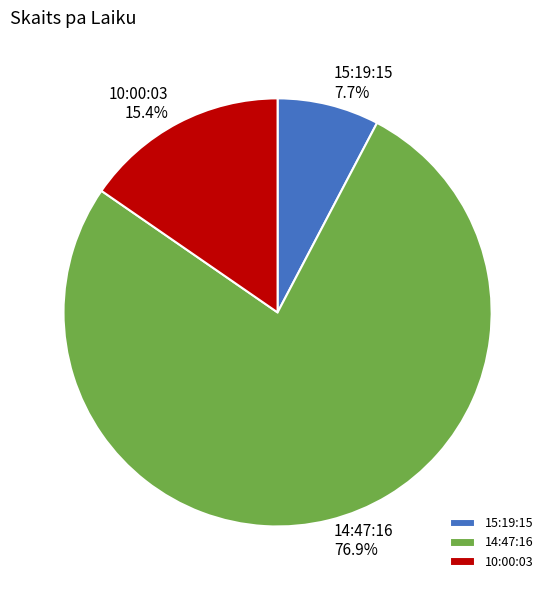

What percentage is the 10:00:03 slice, to the nearest percent?

15%